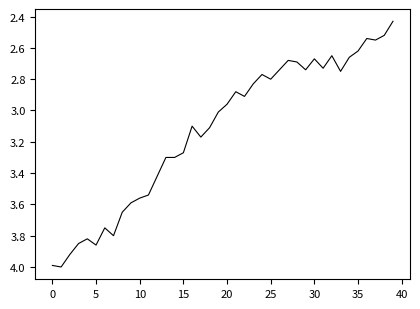

What is the difference between the maximum and minimum values?

1.6